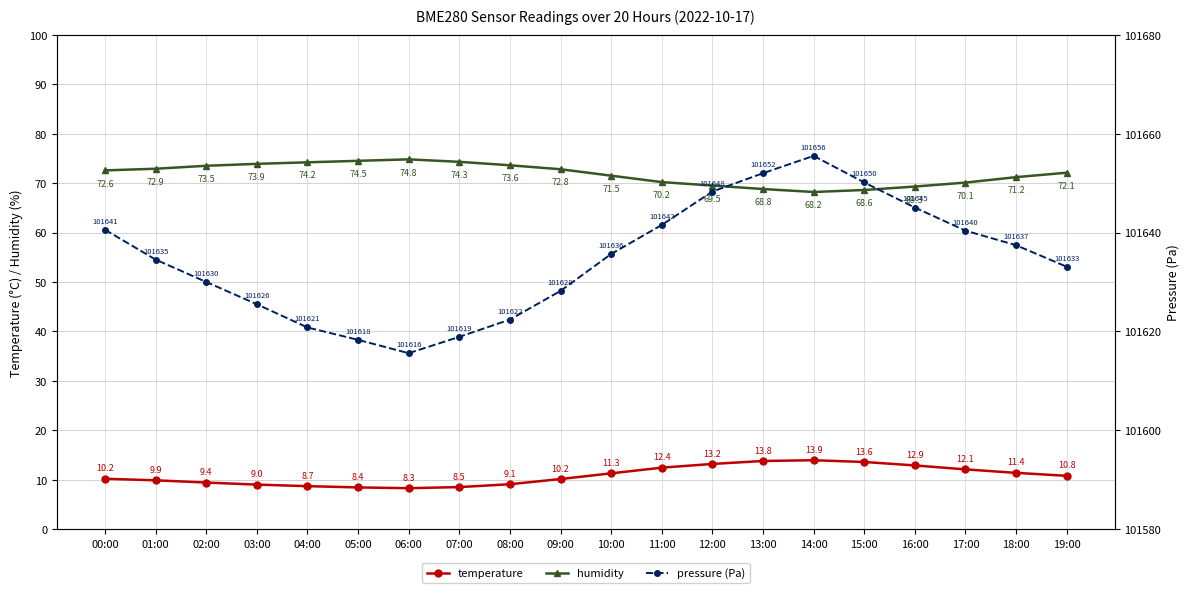

True or false: temperature and pressure_kPa cross at least once.

False